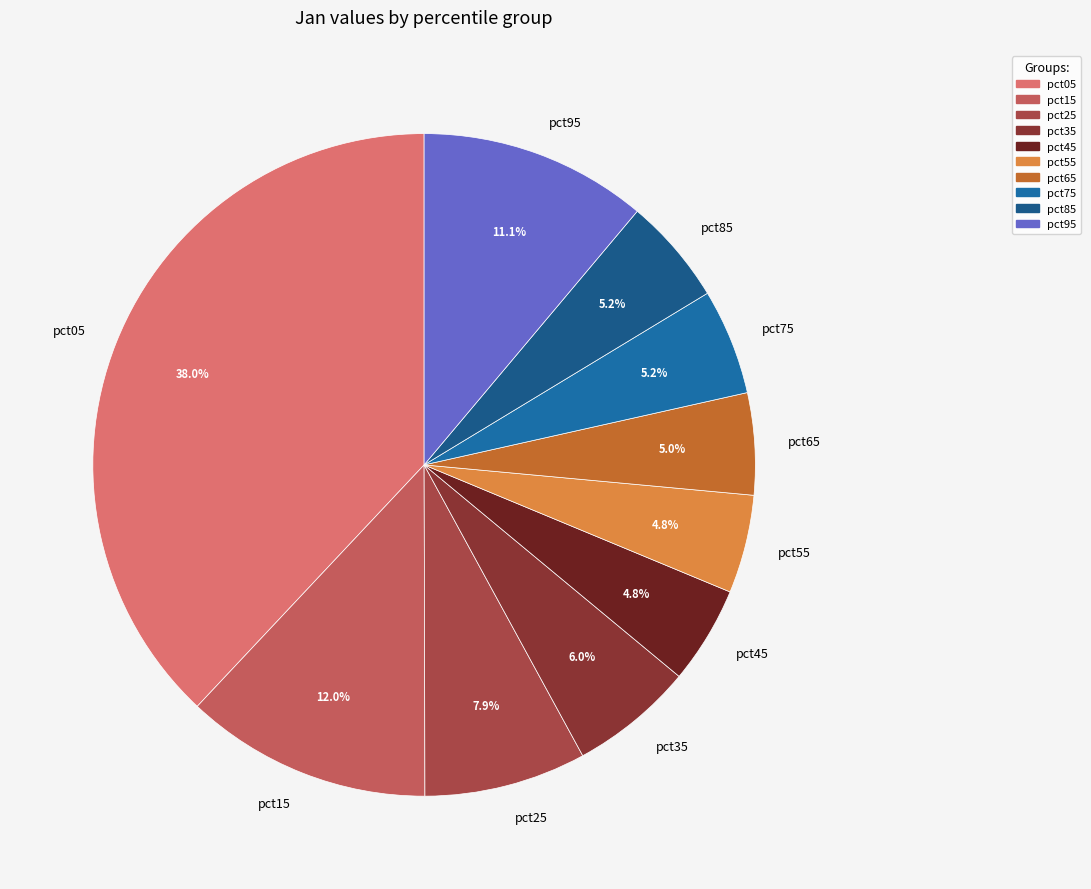

Is pct05 the majority of the pie?

No